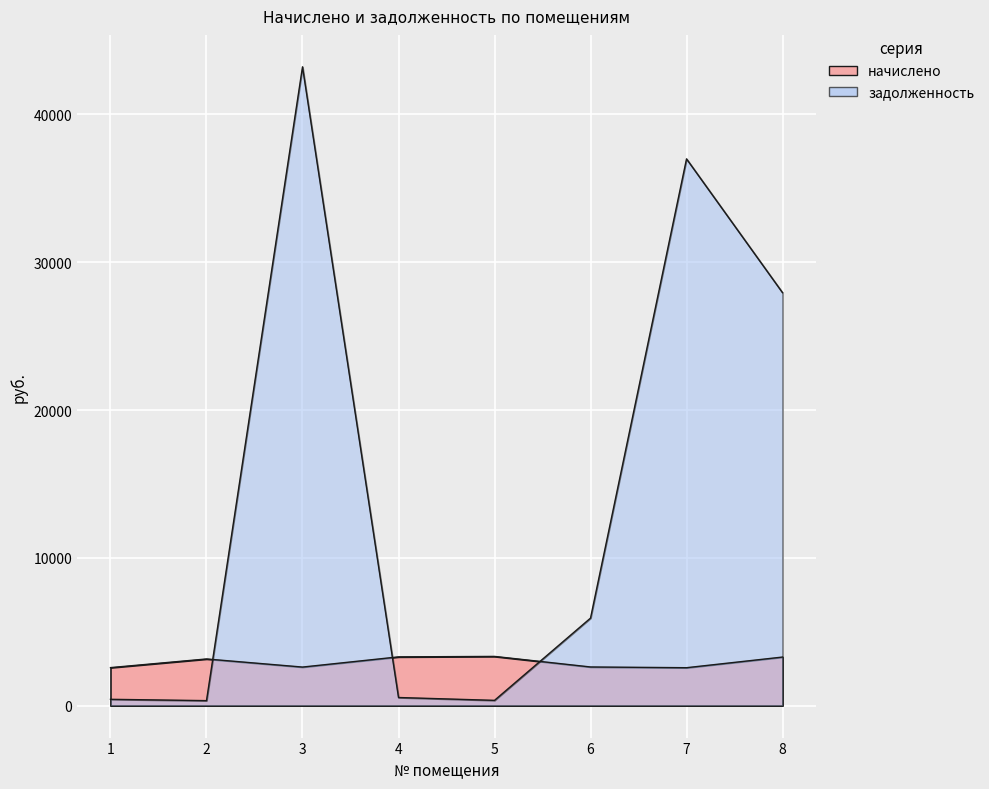

Where do задолженность and начислено first cross each other?

2 and 3